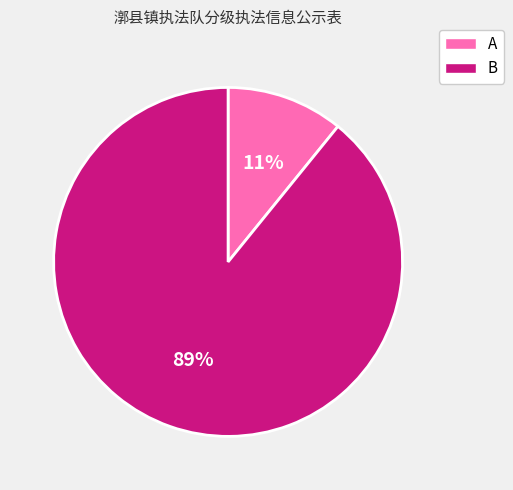

To the nearest percent, what is the difference between the A and B slice percentages?

78%